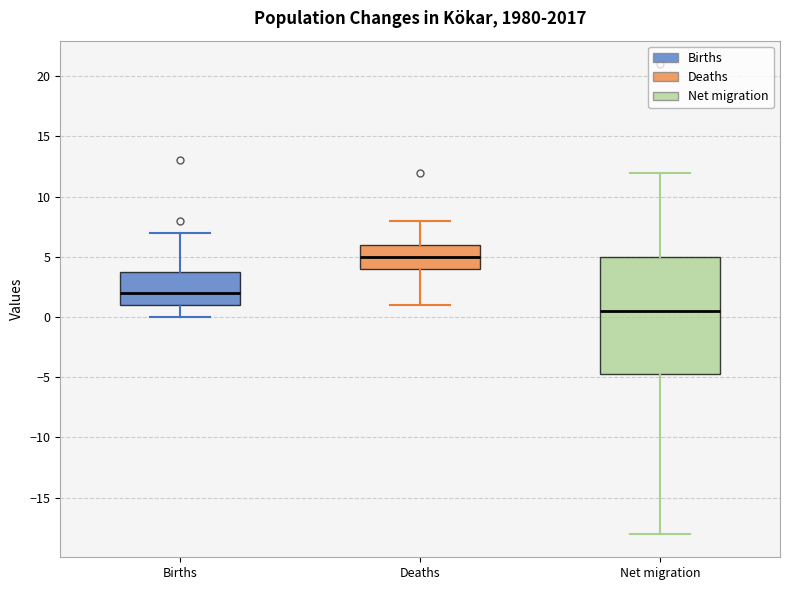

Which box has the highest median line?

Deaths